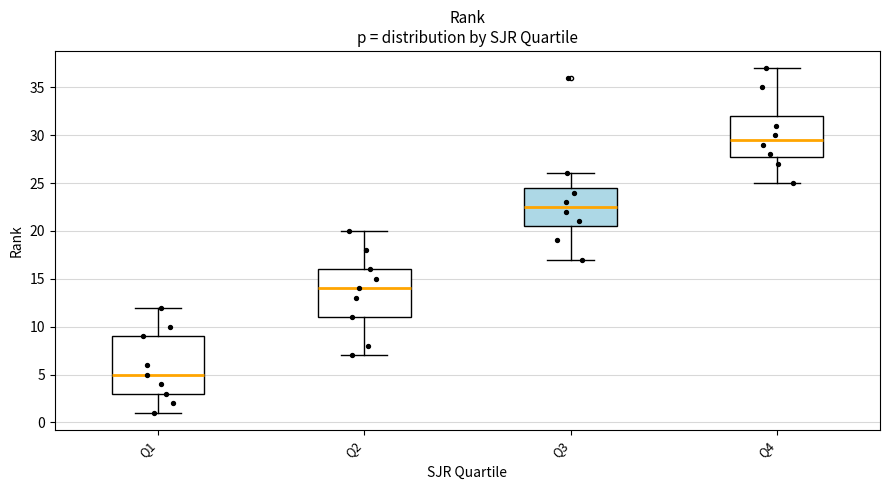

Reading left to right, transcribe this box plot: for each box, give where its median line is, the range the box spans, and where its two whiskers end, as read against the y-axis. The values are not printed on the chart, so give them approximately, as read against the axis.

Q1: median 5.0, box 3.0 to 9.0, whiskers 1.0 to 12.0
Q2: median 14.0, box 11.0 to 16.0, whiskers 7.0 to 20.0
Q3: median 22.5, box 20.5 to 24.5, whiskers 17.0 to 26.0
Q4: median 29.5, box 28.0 to 32.0, whiskers 25.0 to 37.0